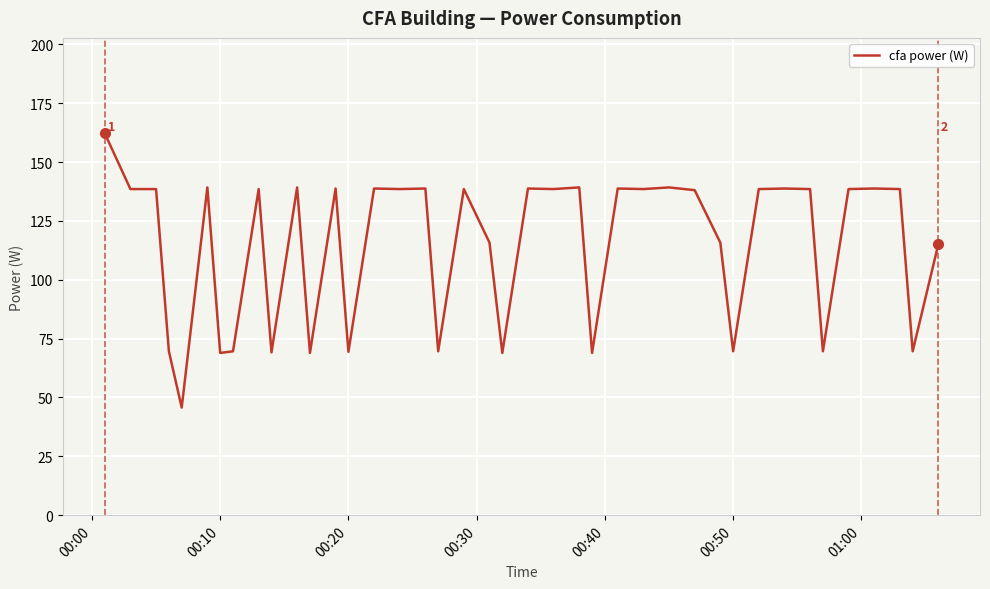

How many lines are shown in the chart?

1